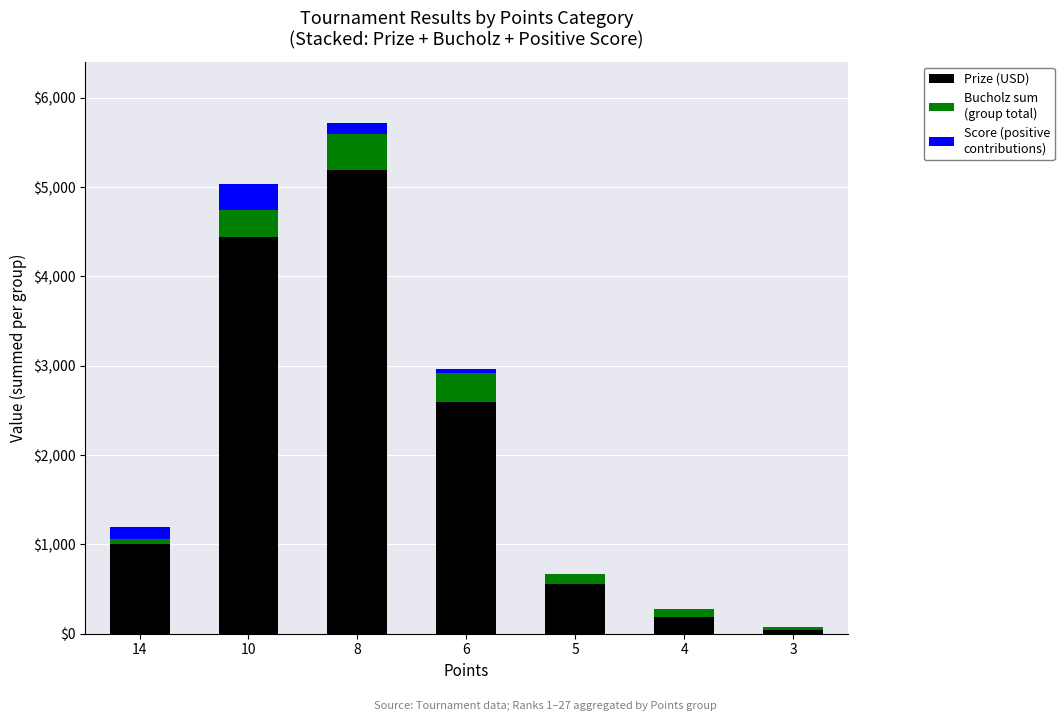

At which category is the sum across all series the highest?

8